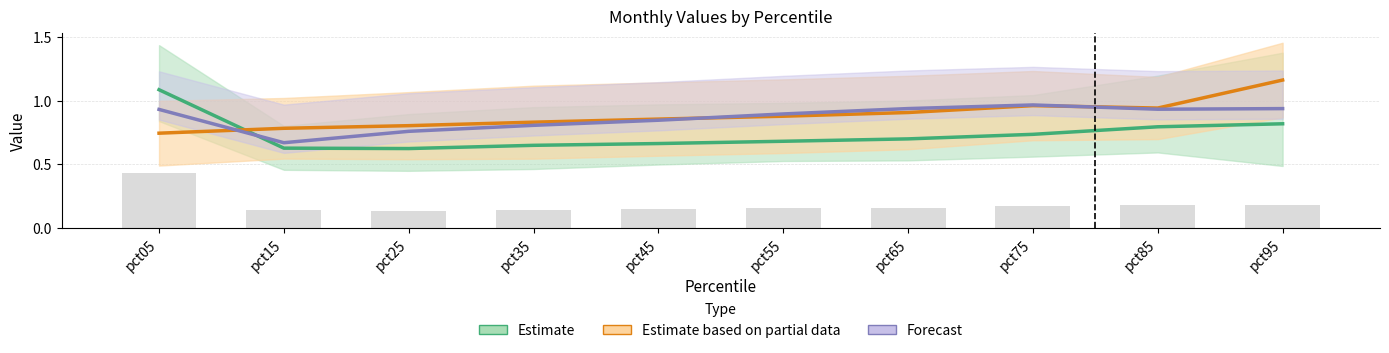

The Estimate series shows 0.8 at pct85. True or false?

True